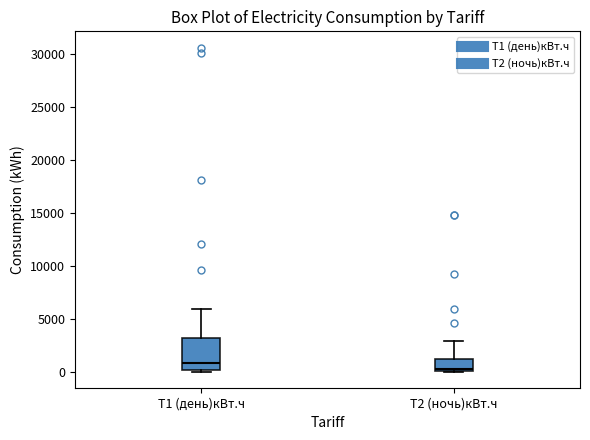

Which box is the tallest, from its lower edge to its upper edge?

Т1 (день)кВт.ч